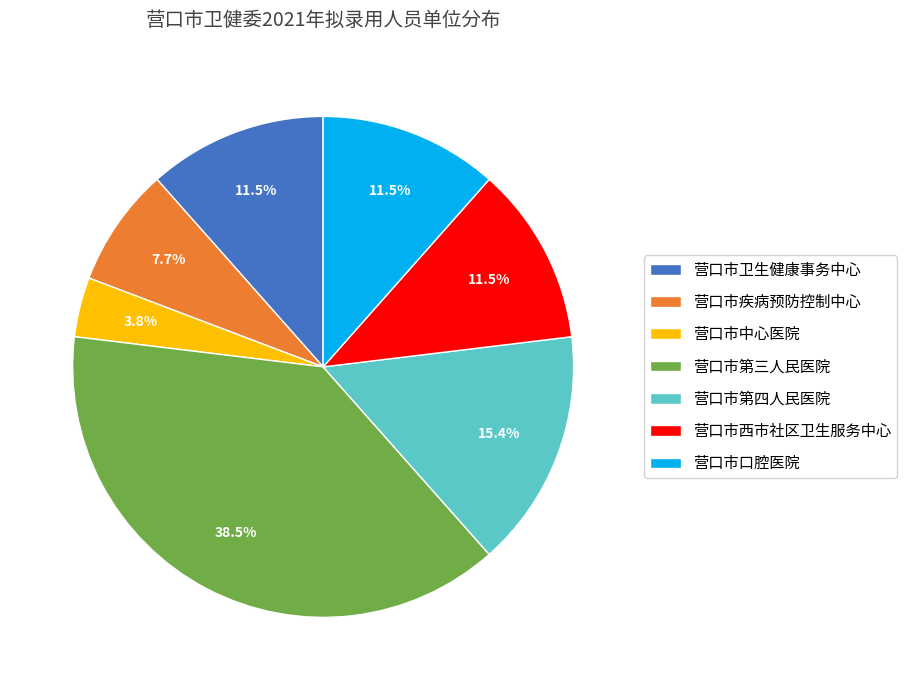

Does any single category account for the majority?

No